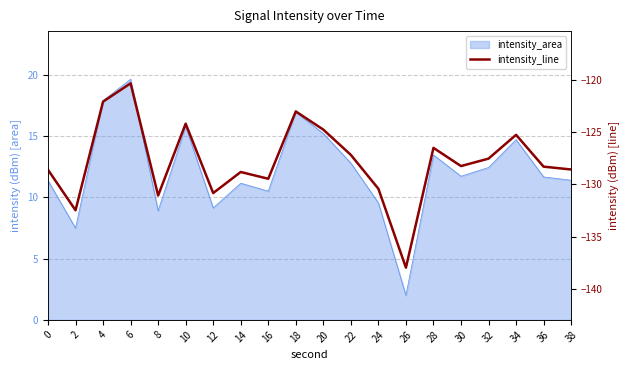

Reading left to right, list all the values displayed in this chart.

0=-128.6	2=-132.5	4=-122.1	6=-120.3	8=-131.1	10=-124.2	12=-130.8	14=-128.8	16=-129.5	18=-123.0	20=-124.8	22=-127.2	24=-130.4	26=-138.0	28=-126.5	30=-128.3	32=-127.5	34=-125.3	36=-128.3	38=-128.6